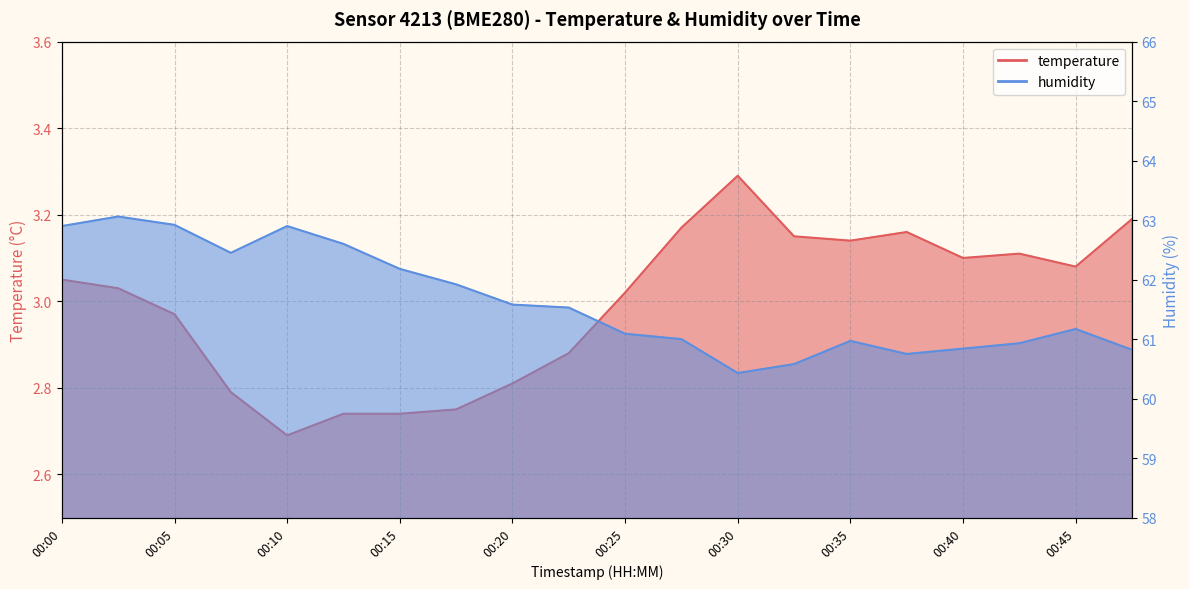

Where is temperature nearest to the value 2?

00:10